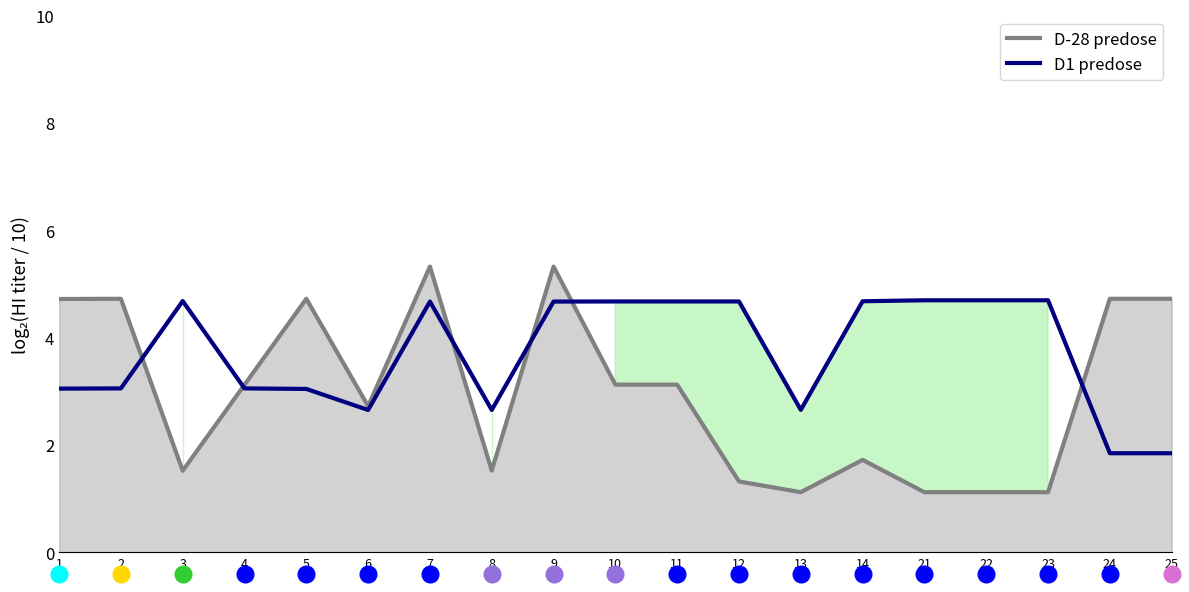

Count the number of categories in the chart.

19